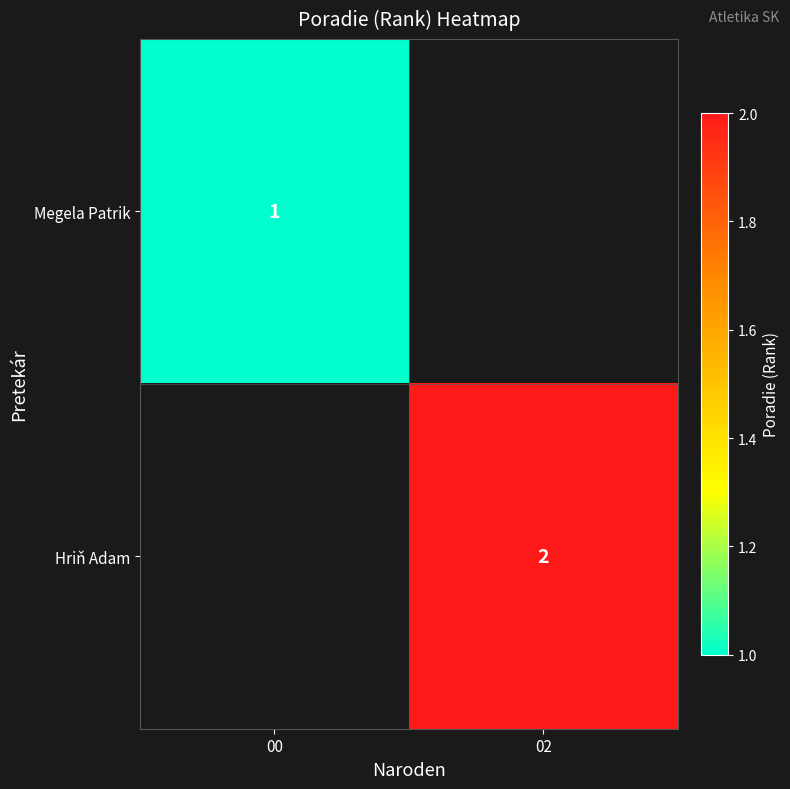

Which category has the lowest value across all series?

00